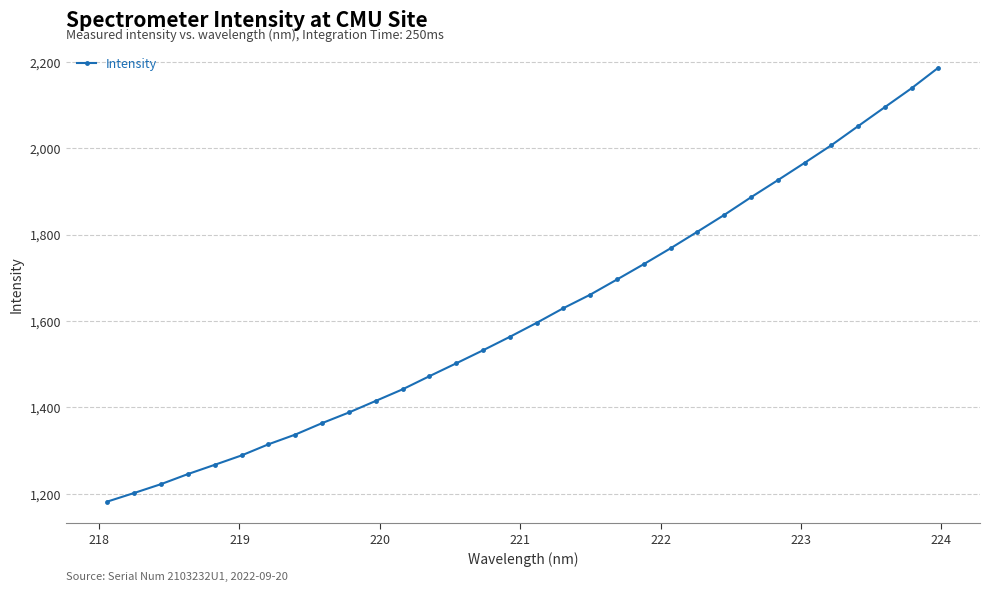

What is the value of the 7th point from the left?

1314.3